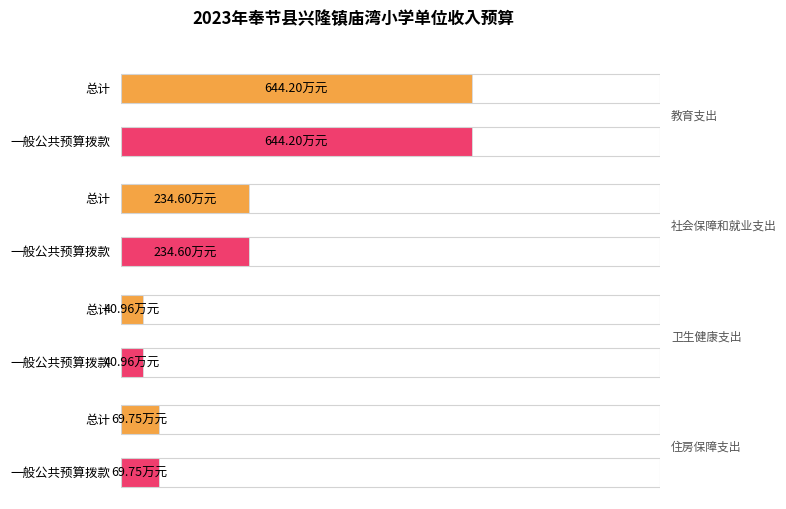

How many data points in 一般公共预算拨款收入 are above 234?

2